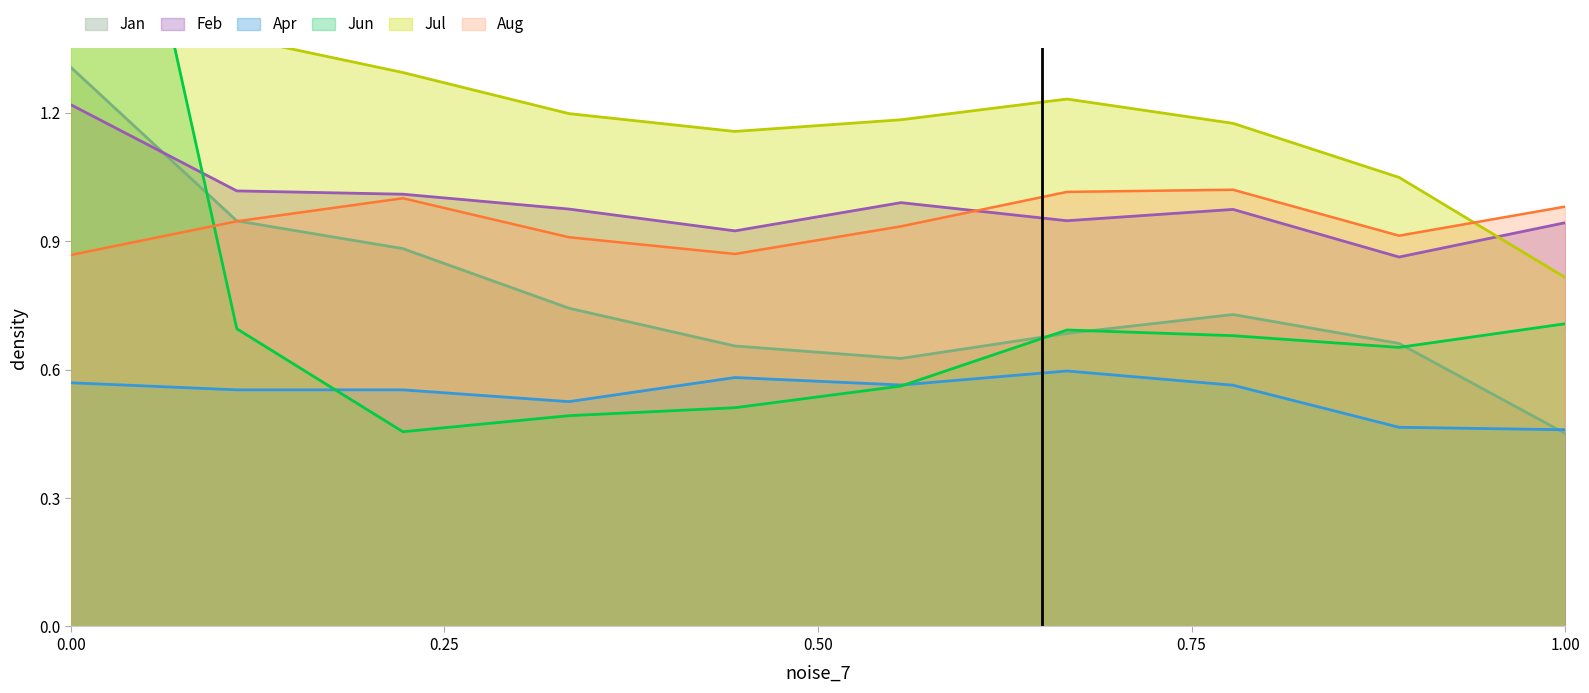

Where is Jan nearest to the value 0?

1.00